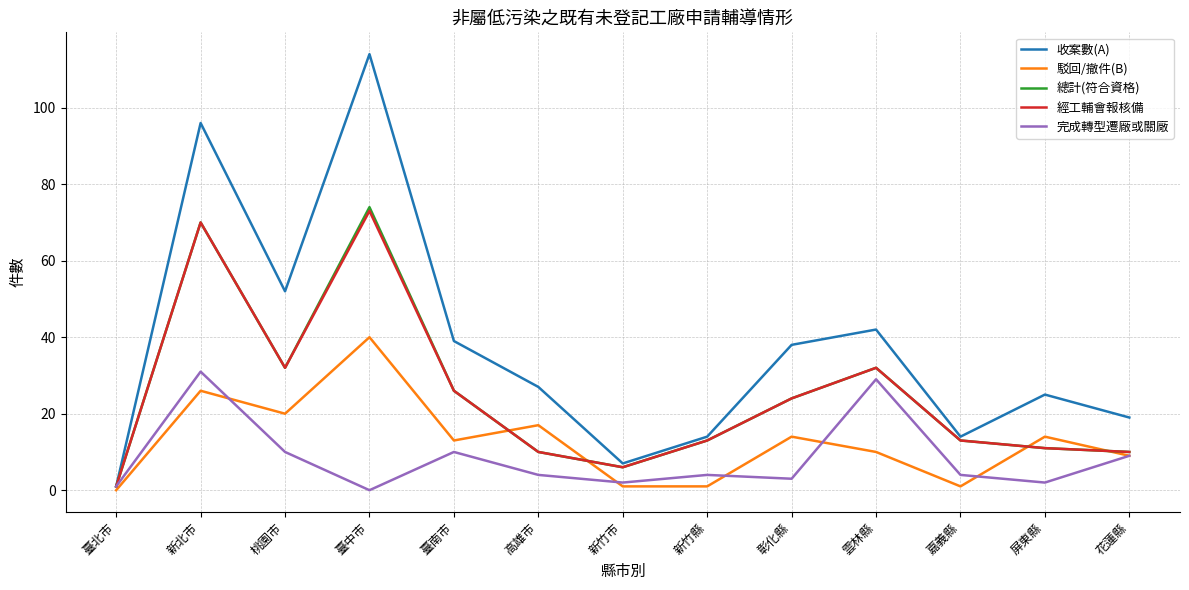

True or false: 收案數(A) has more than 0 points higher than both neighbors.

True